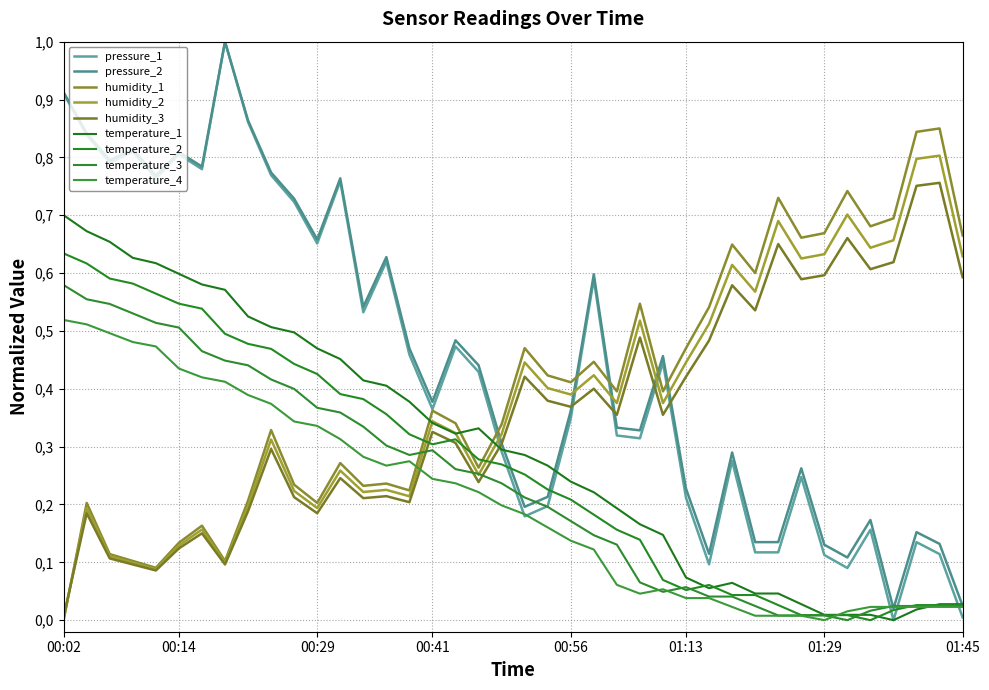

What is the label of the 3rd point from the left?

00:07